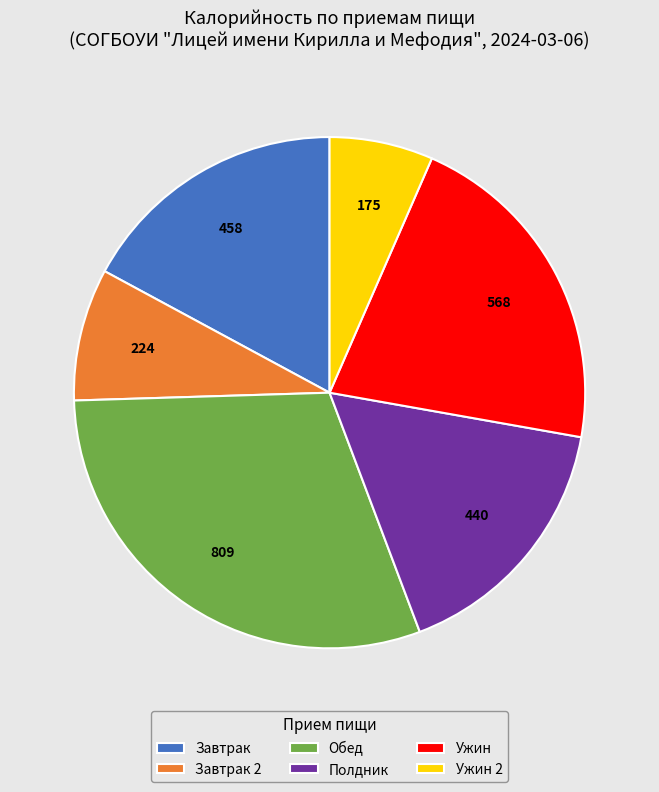

Is the sum of Ужин 2 and Ужин greater than half?

No